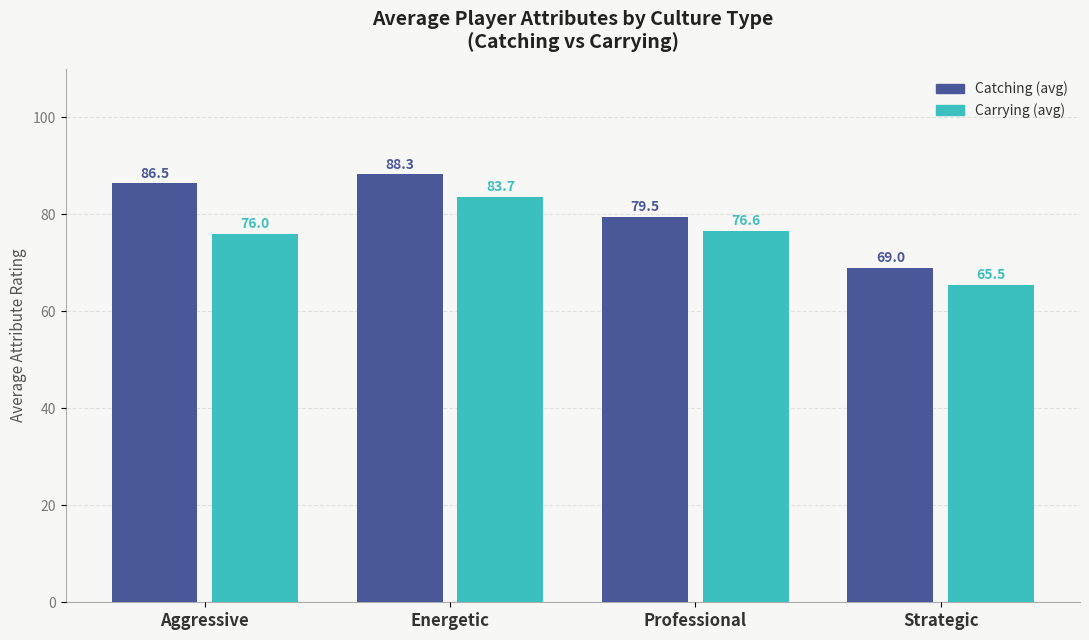

How many series are shown in this chart?

2